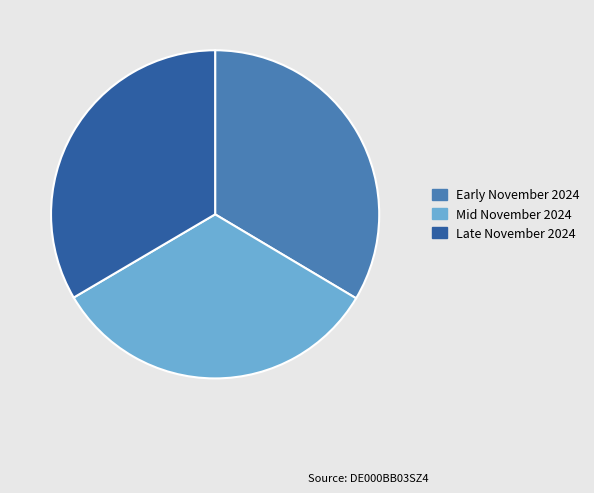

Is there a majority slice in this chart?

No